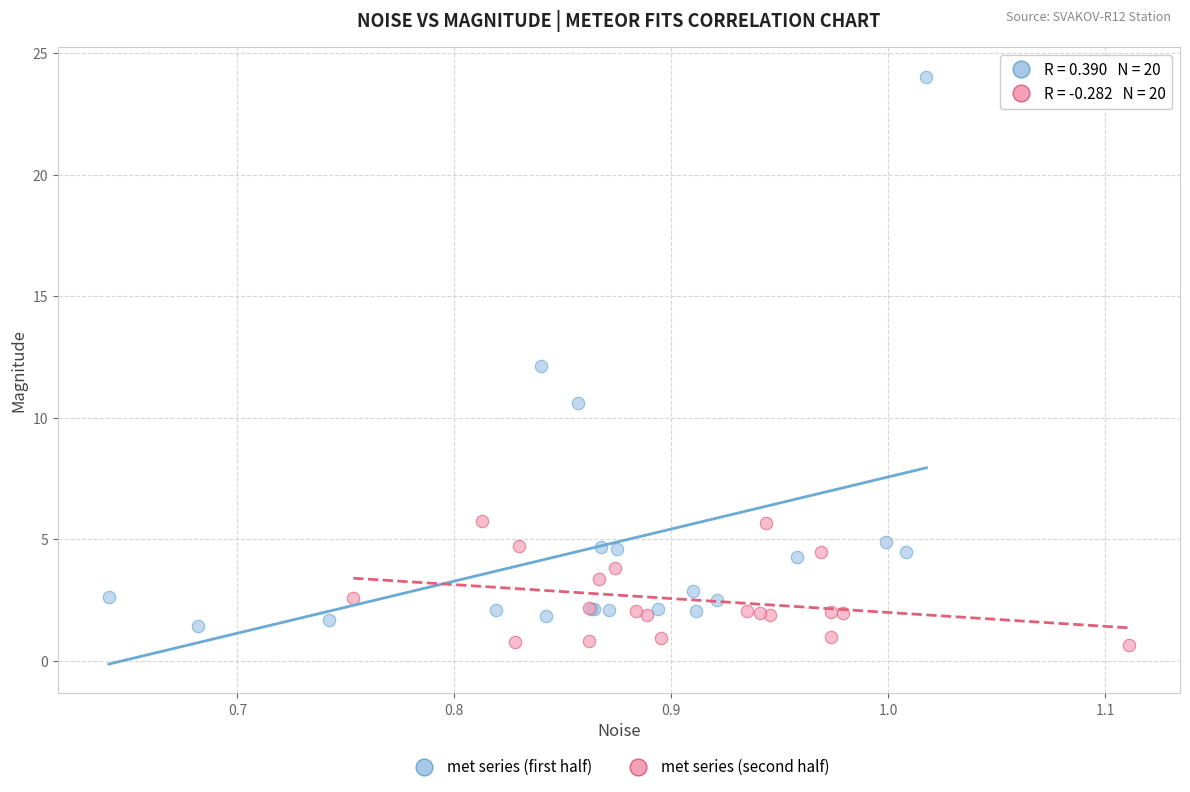

Which series contains the highest Y value?

met series (first half)